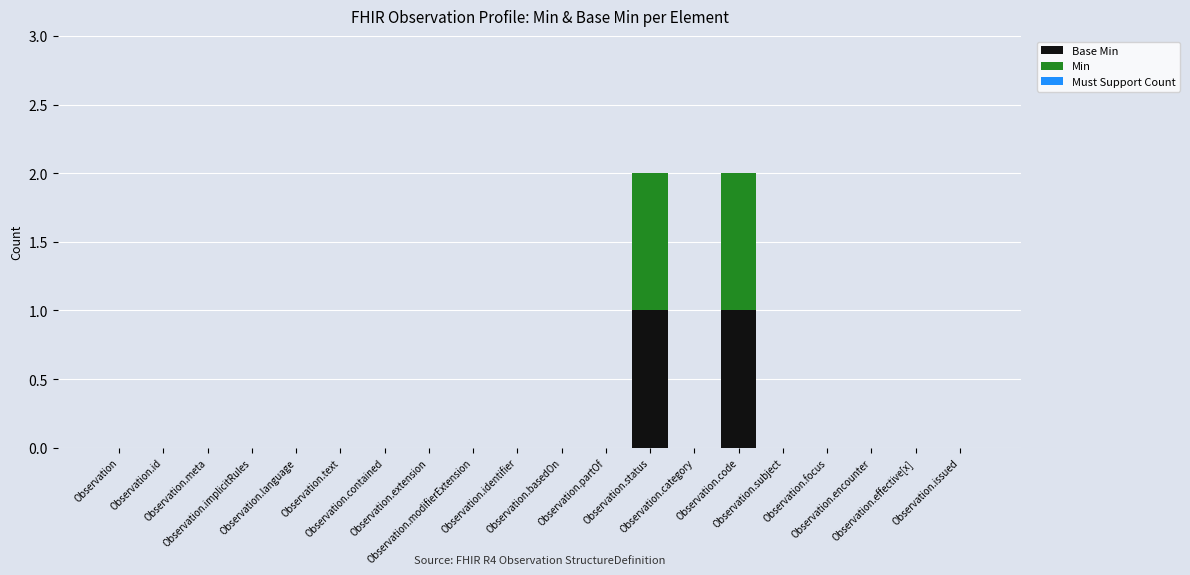

Count the number of data series in this chart.

2